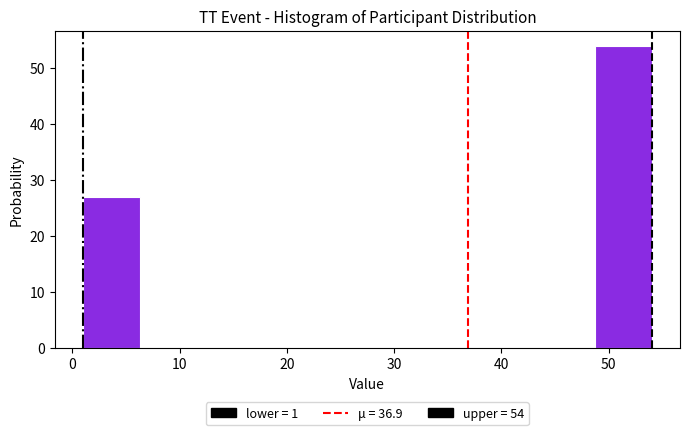

Over which range of the x-axis is the bar tallest?

48.7 to 54.0